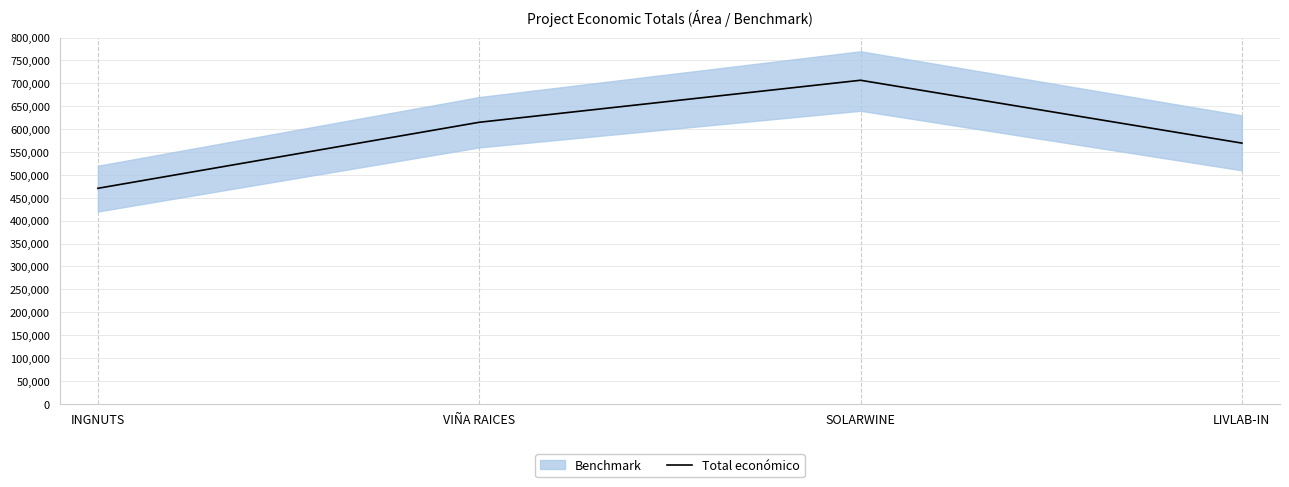

What is the sum of the values at INGNUTS and LIVLAB-IN?

1040091